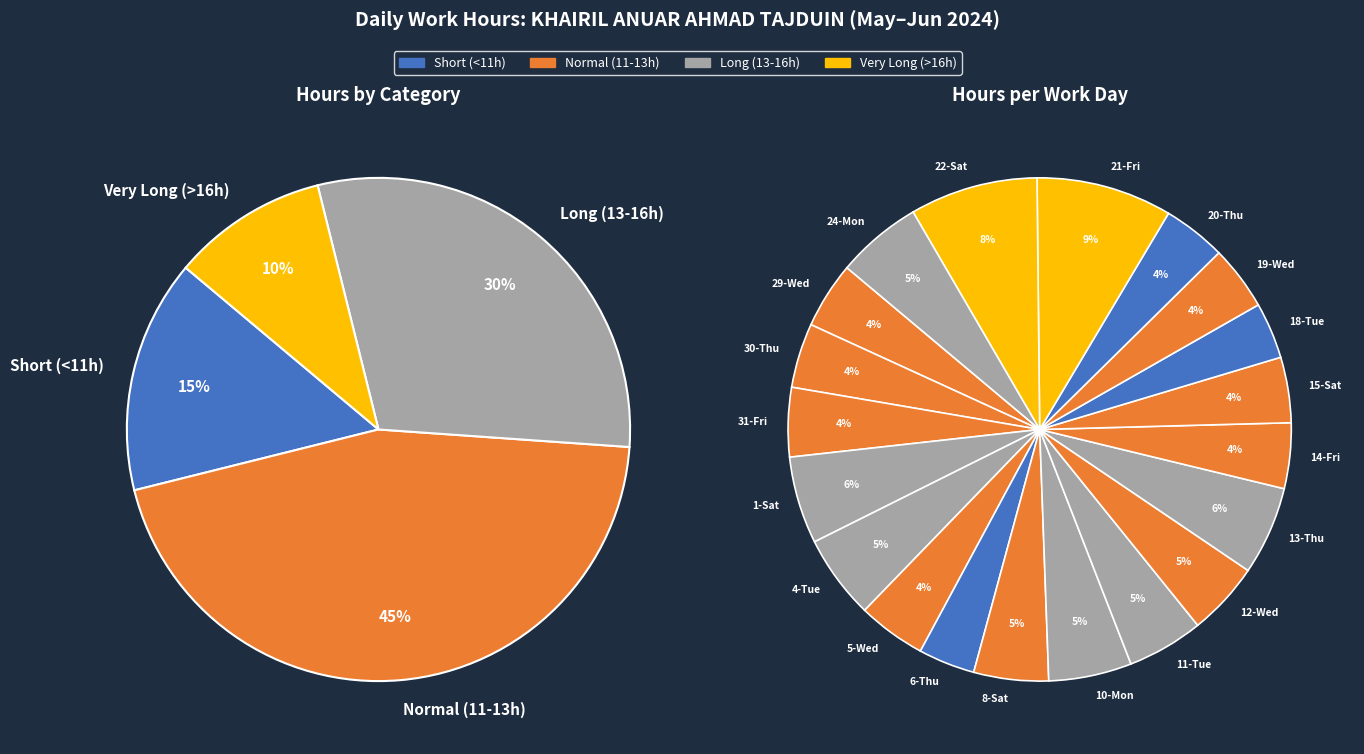

The 19-Wed slice represents 11% of the pie. True or false?

False